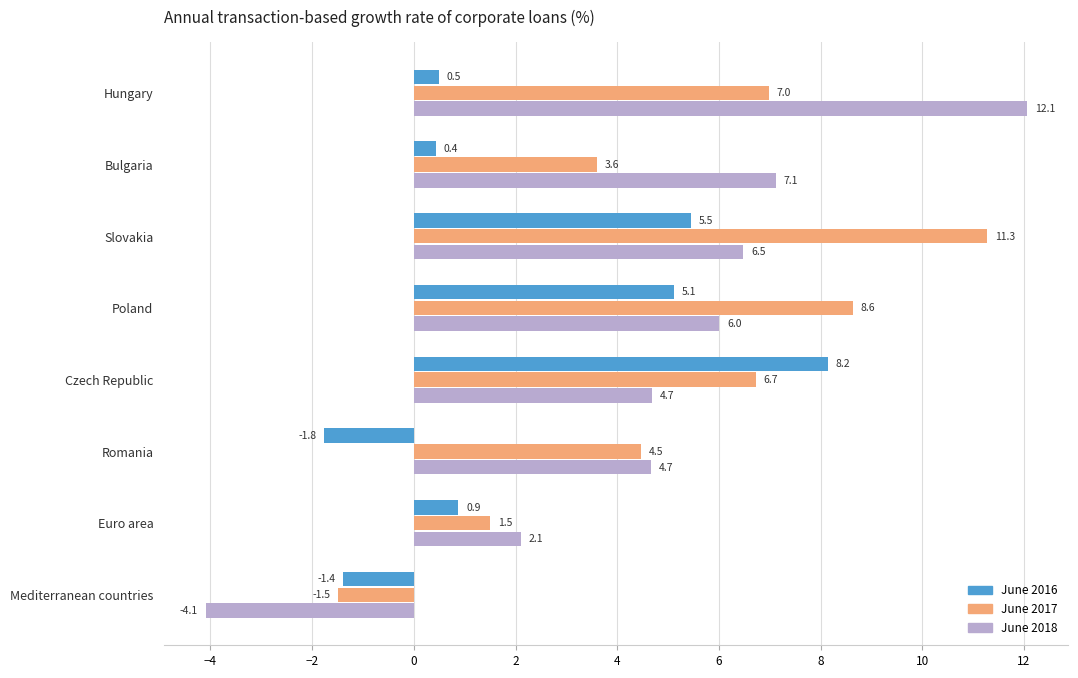

Rank the series by their maximum value, from lowest to highest.

June 2016, June 2017, June 2018